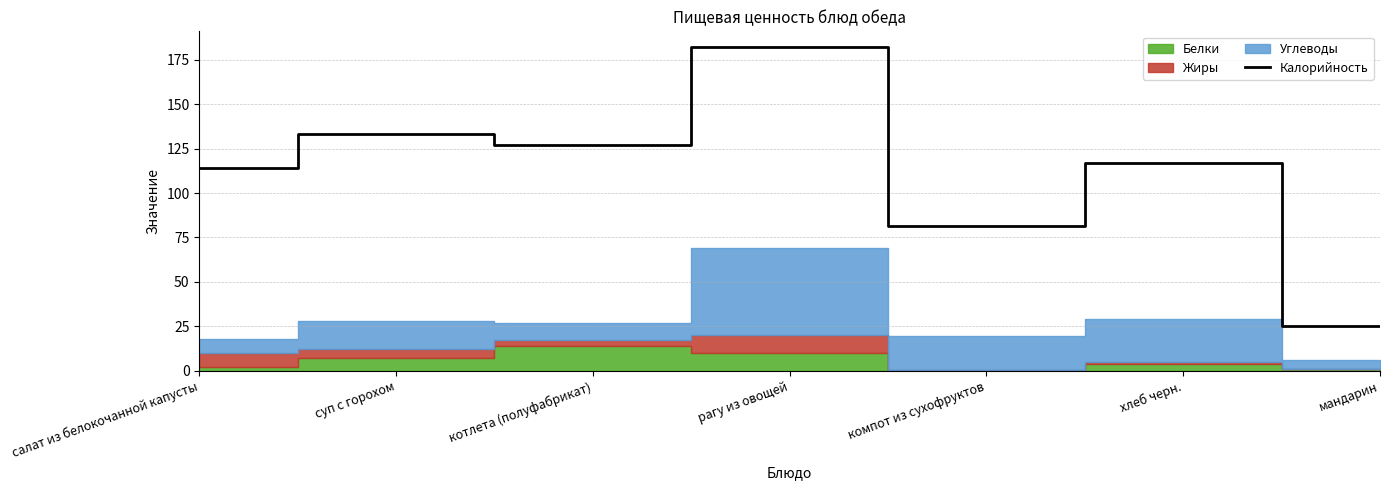

The value at мандарин is 12.6. True or false?

False